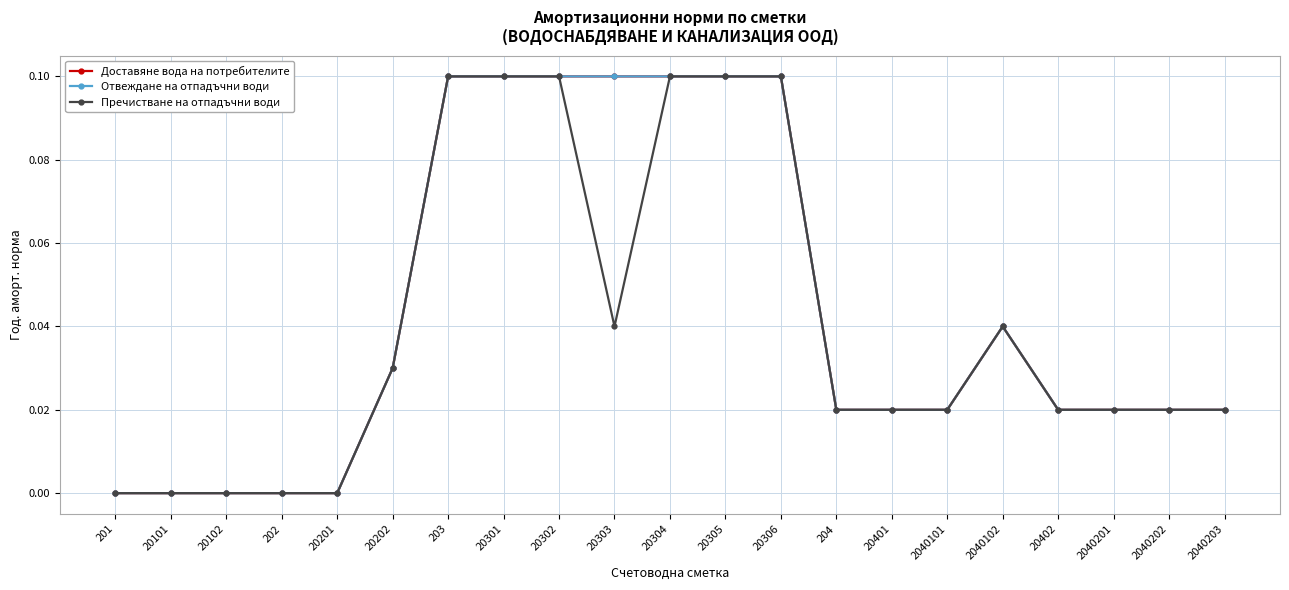

True or false: Пречистване на отпадъчни води and Доставяне вода на потребителите intersect in this chart.

False